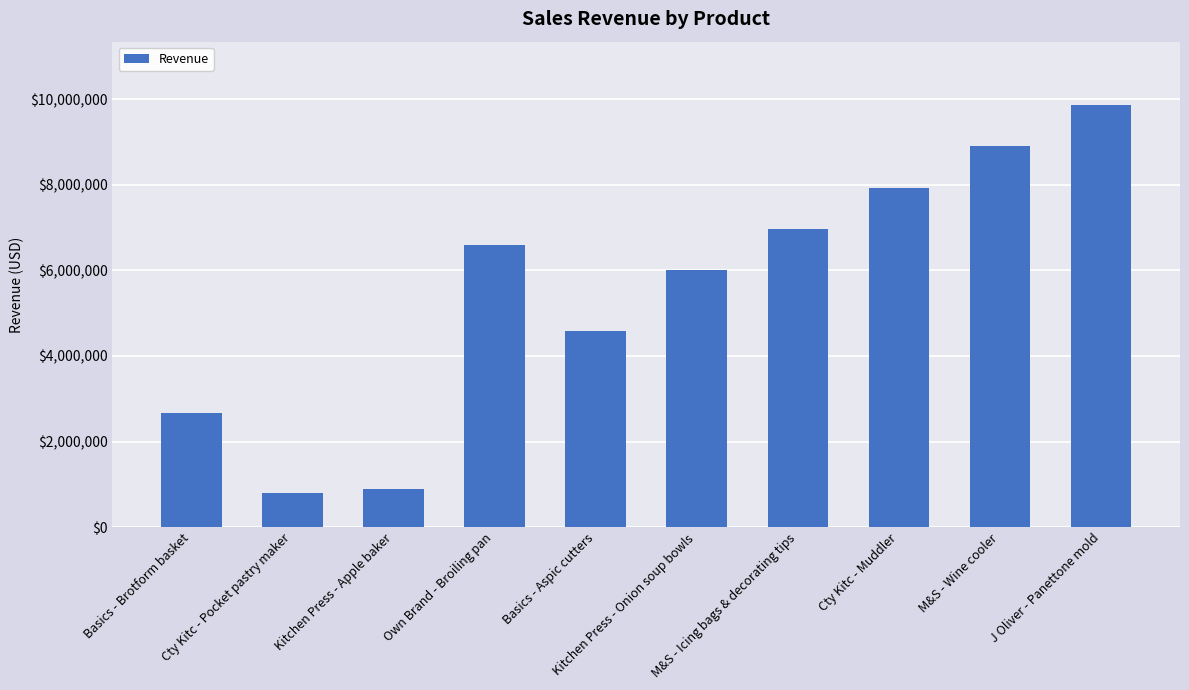

How many data points are less than 6589345?

5